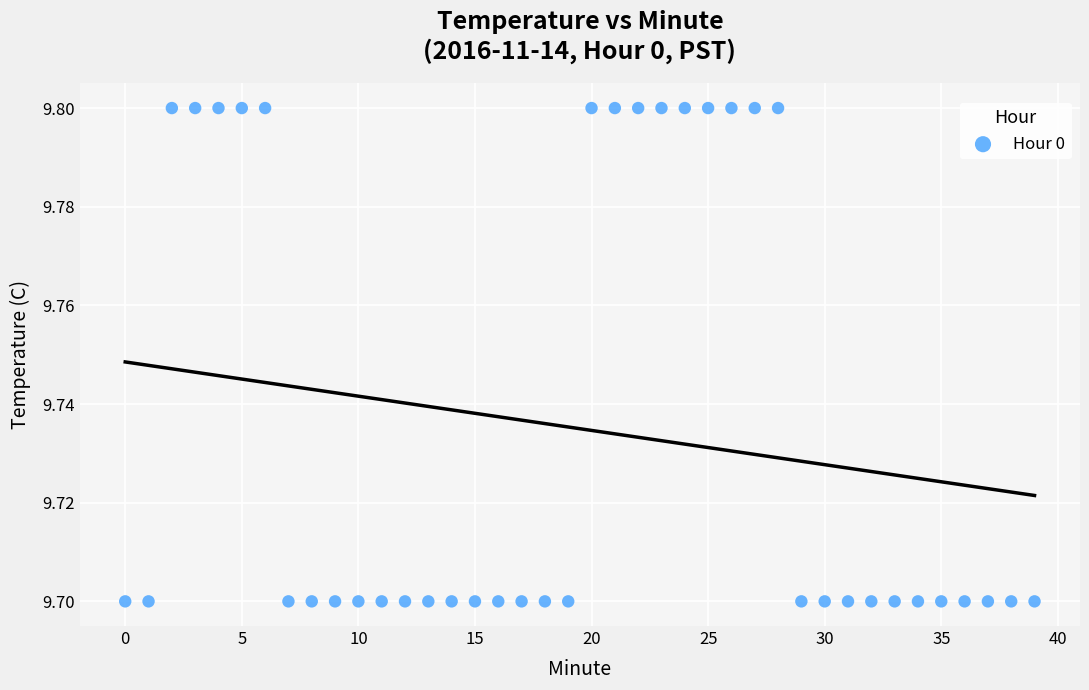

How many data points are displayed?

40